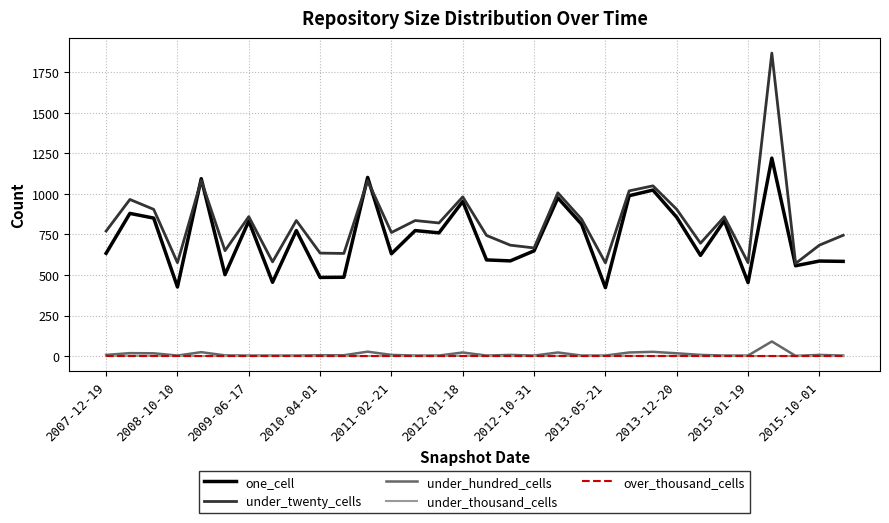

How many lines are shown in the chart?

5